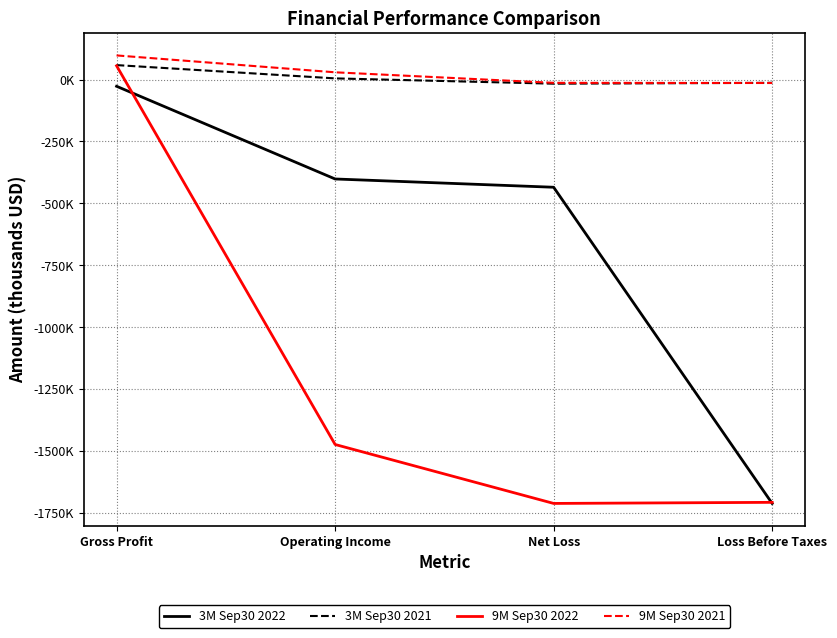

Which category has the lowest value in the 9M Sep30 2021 series?

Loss Before Taxes